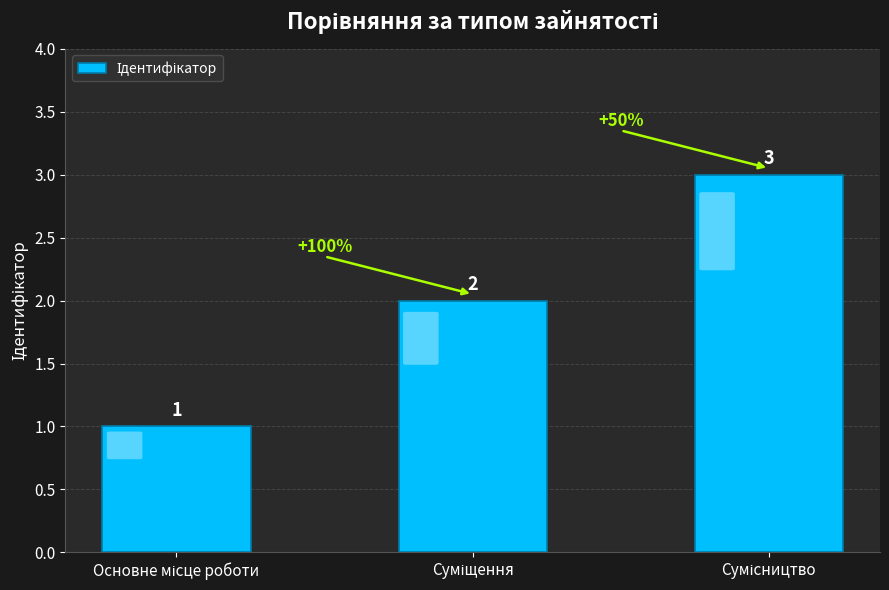

What is the sum of all values?

6